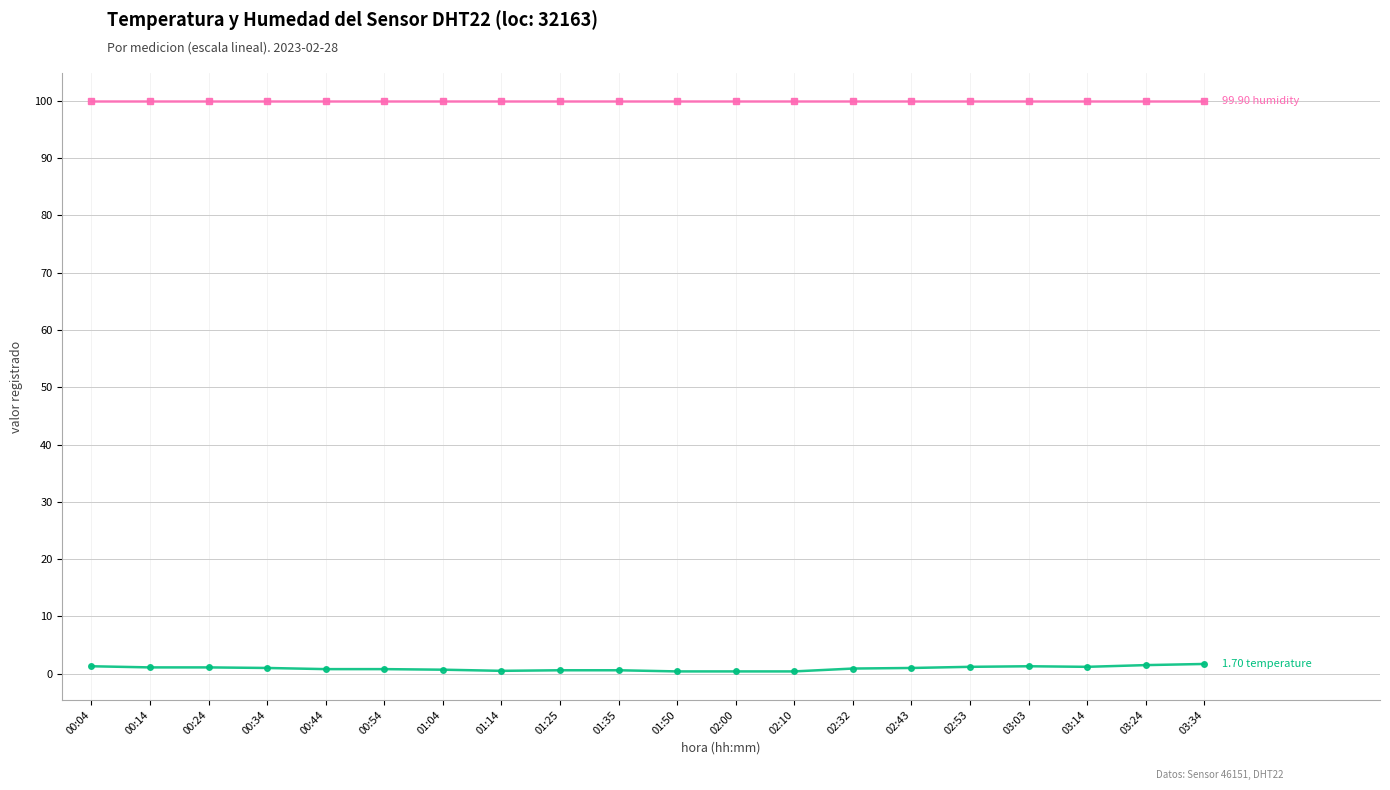

Is this an area chart (filled region under the line)?

No